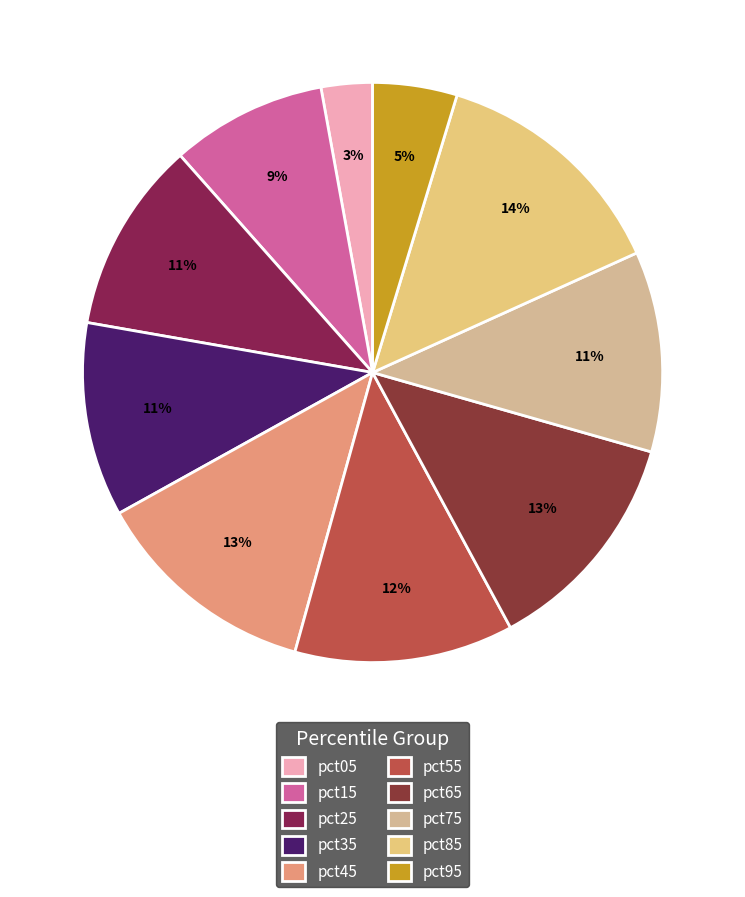

Is there a majority slice in this chart?

No